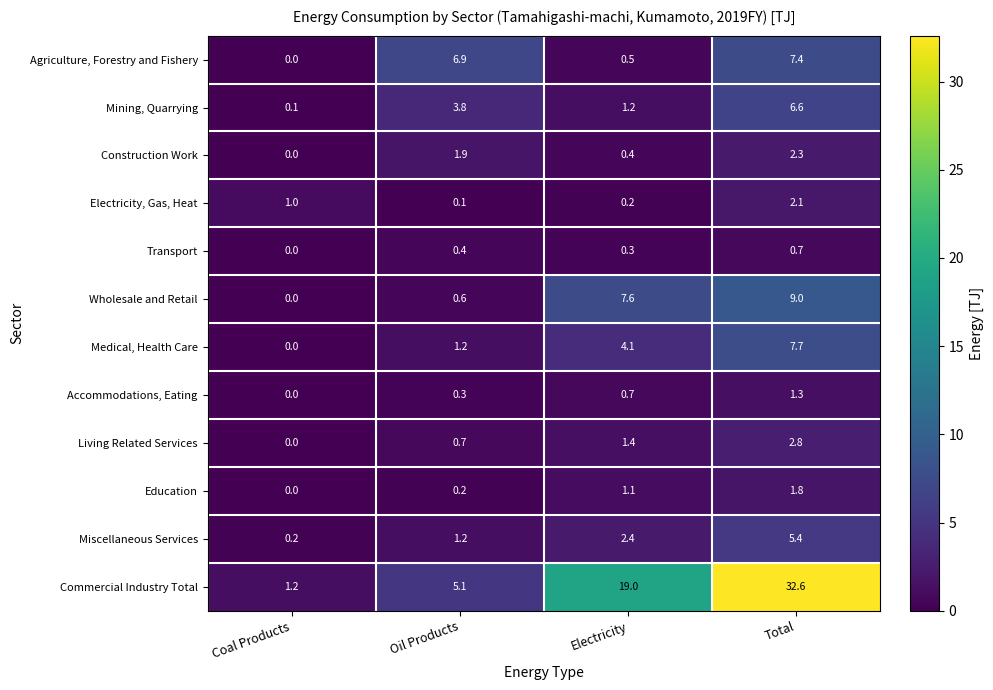

List the series in order of their peak value, highest first.

Commercial Industry Total, Wholesale and Retail, Medical, Health Care, Agriculture, Forestry and Fishery, Mining, Quarrying, Miscellaneous Services, Living Related Services, Construction Work, Electricity, Gas, Heat, Education, Accommodations, Eating, Transport